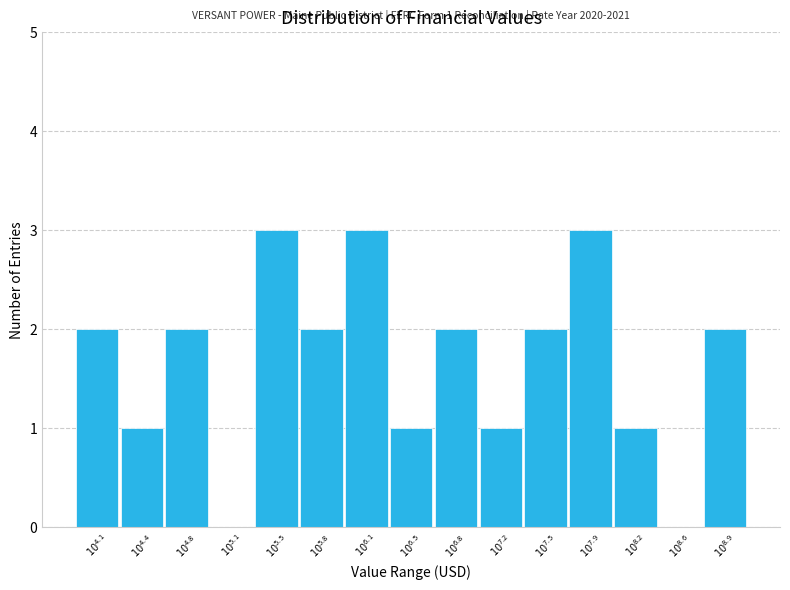

What is the greatest value displayed?

3